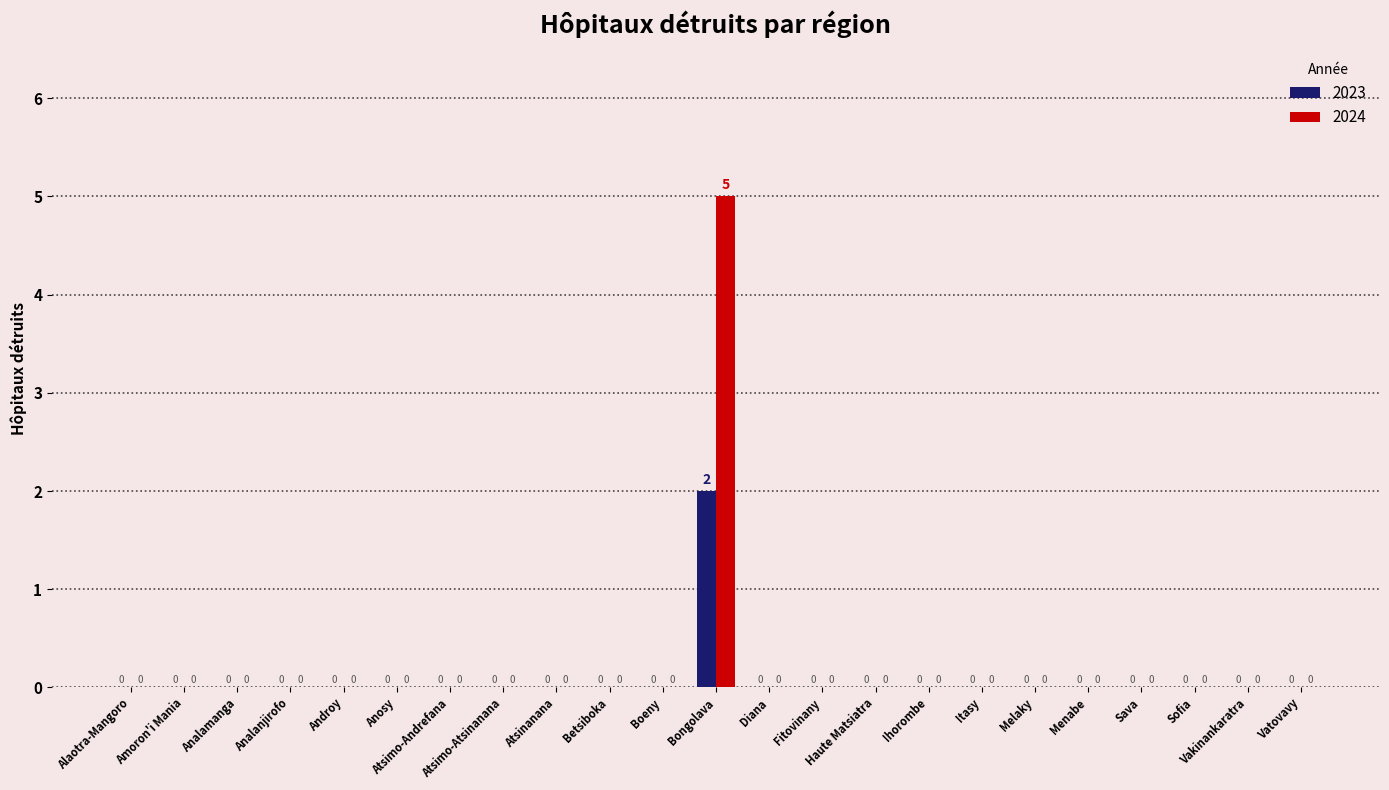

The 2023 series shows 0 at Atsimo-Atsinanana. True or false?

True